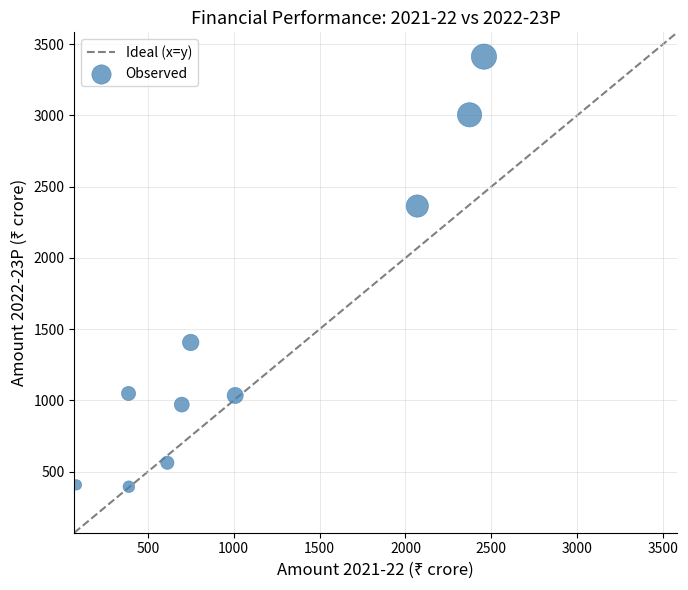

What is the range of Y values (max minus min)?

3017